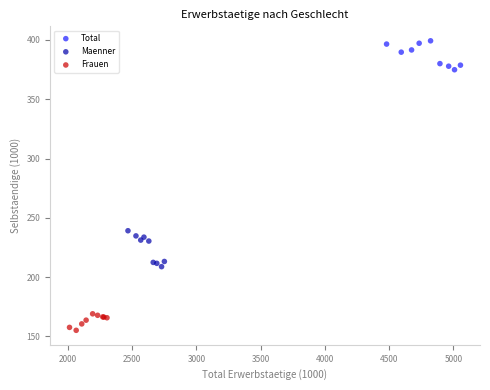

Which series reaches the maximum Y coordinate?

Total